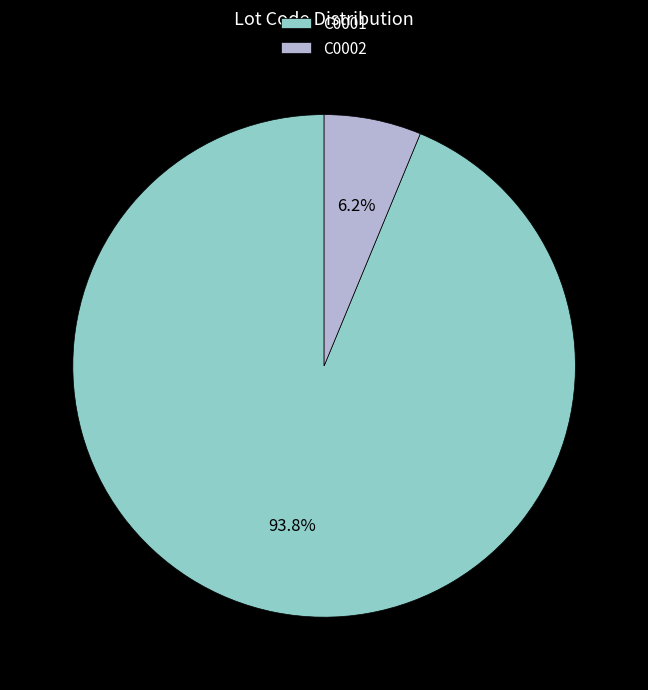

What is the majority slice?

C0001